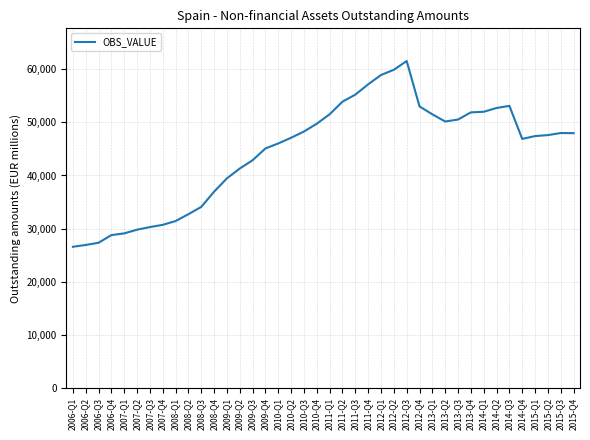

Read the value at 2012-Q3, to the nearest 10.

61550